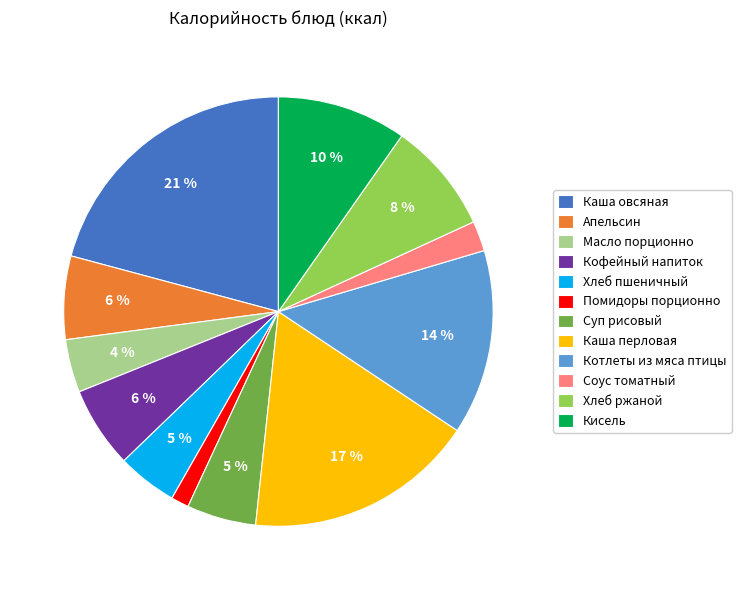

Is Кисель the majority of the pie?

No